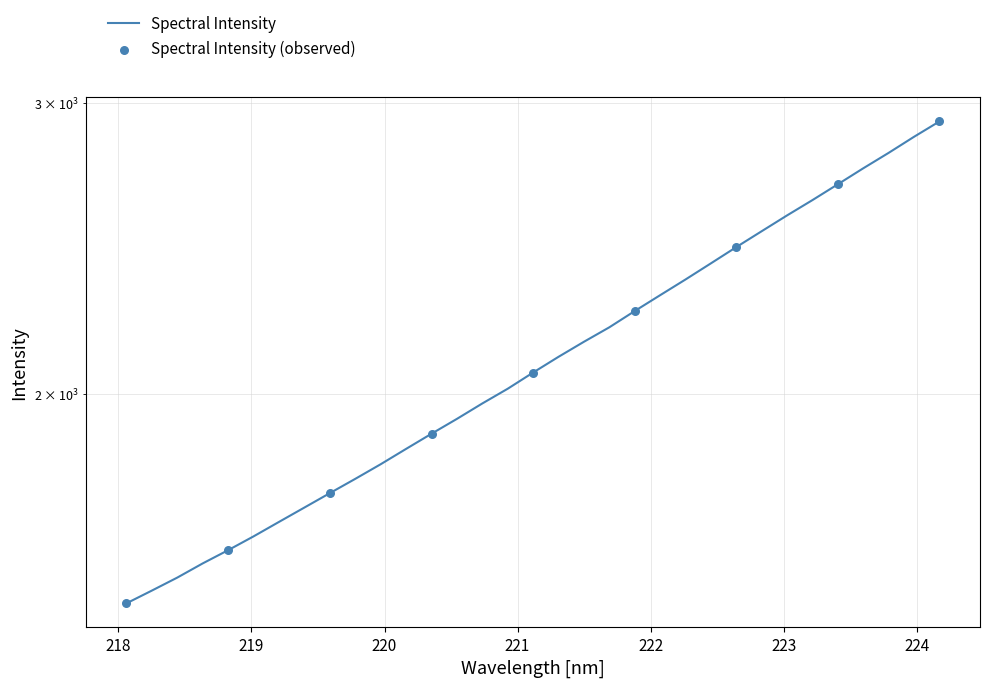

Between 223.408 and 222.6447, which is larger?

223.408